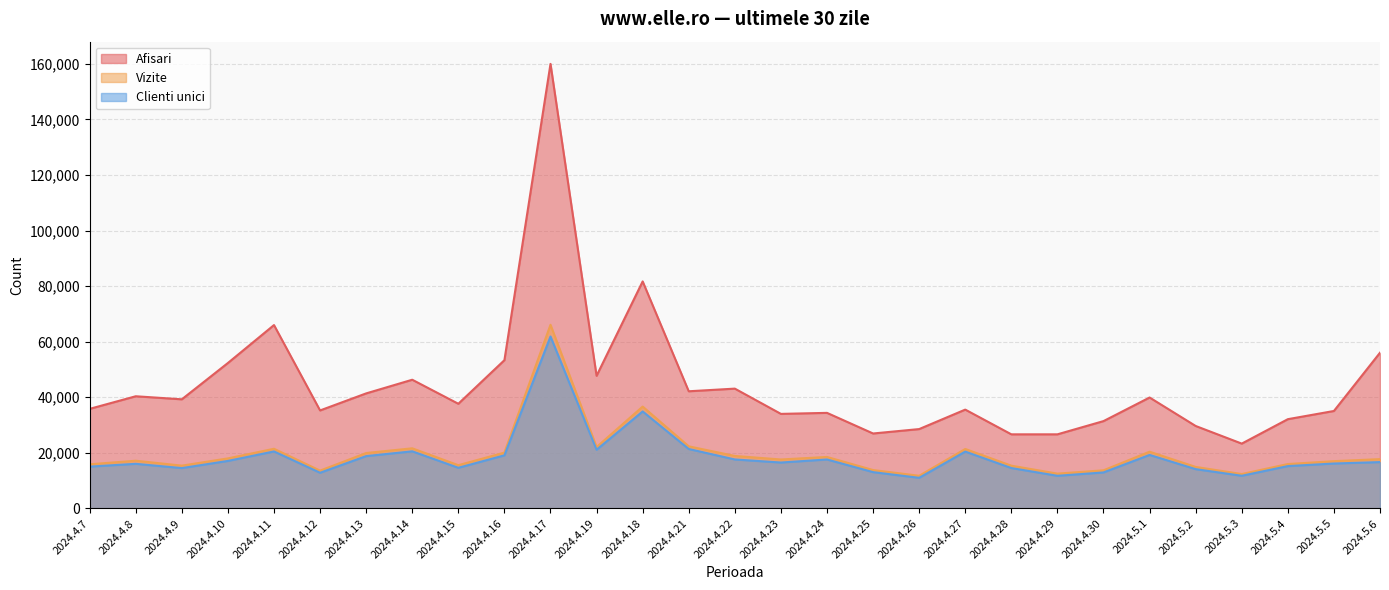

At which category does Afisari reach its first local peak?

2024.4.8